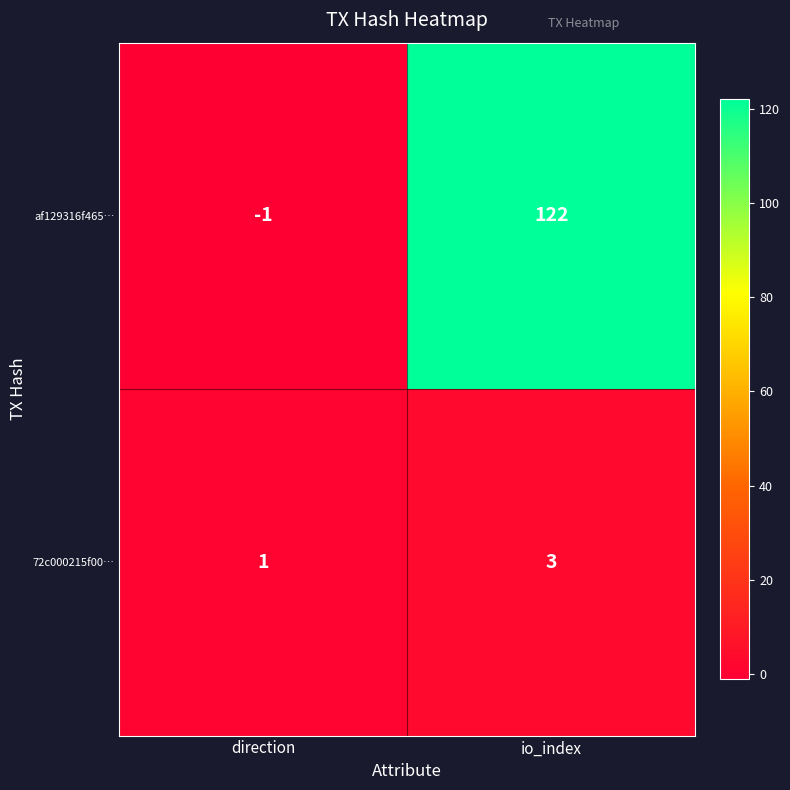

At which label does 72c000215f00… reach its minimum?

direction